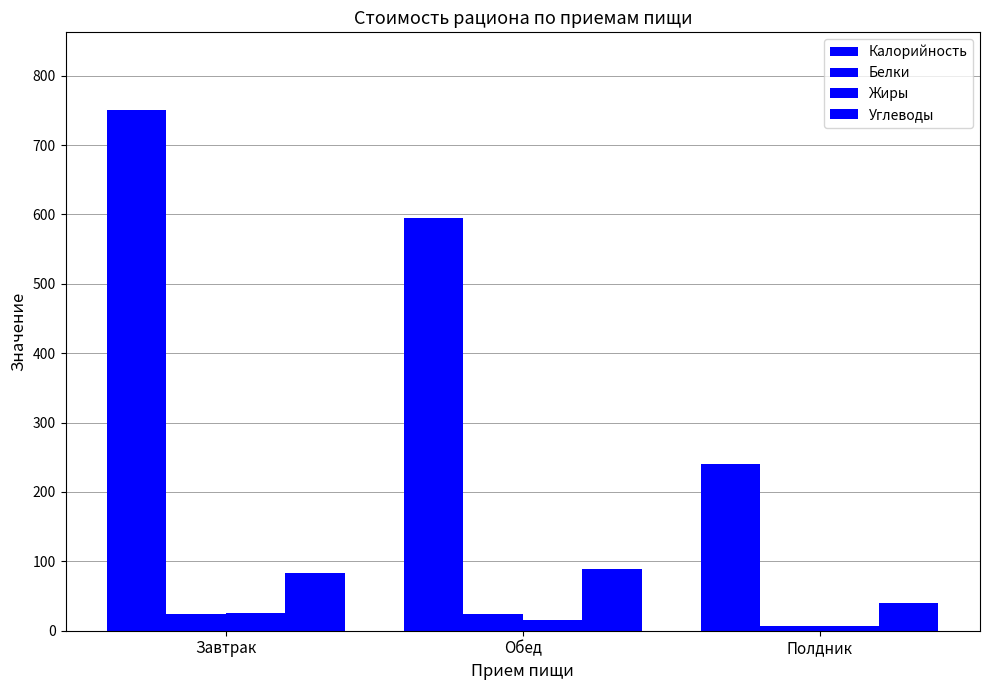

Reading left to right, extract all data points from this chart.

Калорийность: Завтрак=750.0	Обед=594.9	Полдник=240.0
Белки: Завтрак=24.6	Обед=24.5	Полдник=7.1
Жиры: Завтрак=25.5	Обед=15.4	Полдник=6.1
Углеводы: Завтрак=83.2	Обед=88.9	Полдник=39.4